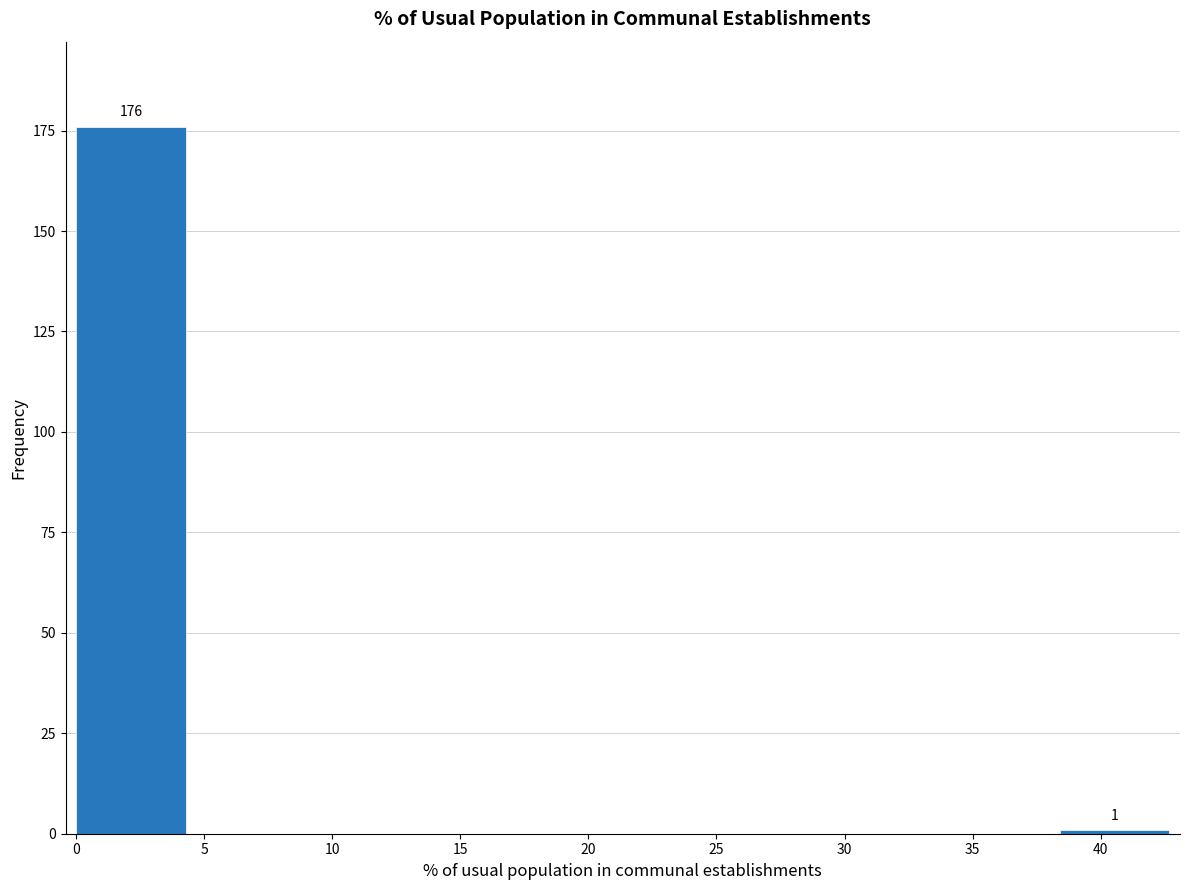

Which range on the x-axis has the tallest bar?

0.0 to 4.5